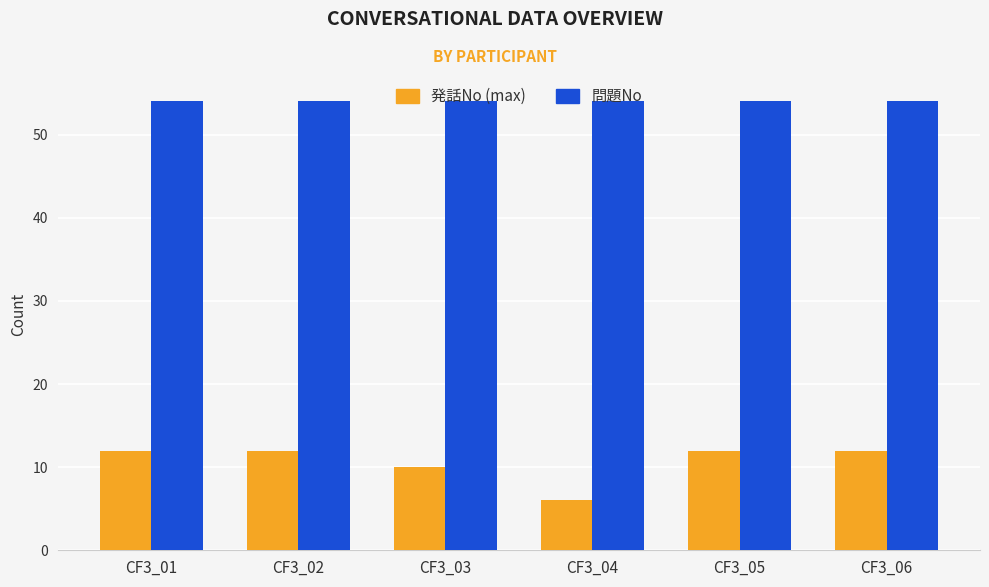

What is the average value of the 発話No (max) series?

11